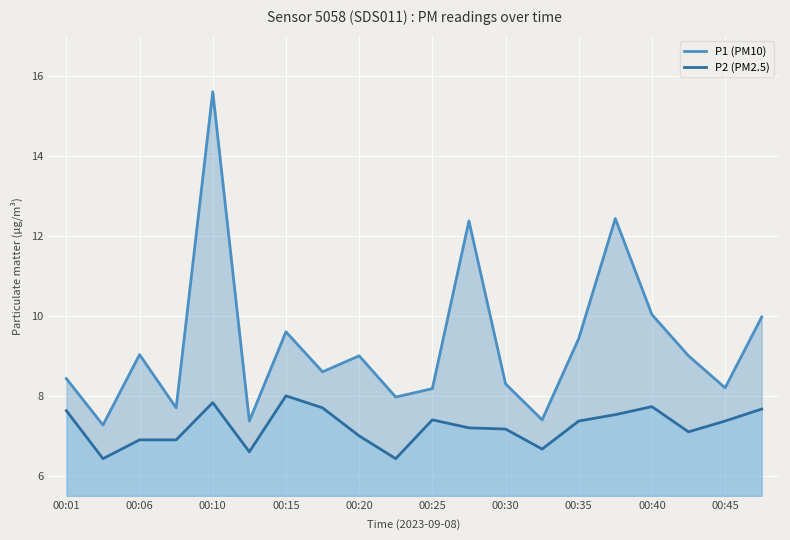

Reading left to right, transcribe all the data shown in this chart.

P1 (PM10): 8.4	7.3	9.0	7.7	15.6	7.4	9.6	8.6	9.0	8.0	8.2	12.4	8.3	7.4	9.4	12.4	10.0	9.0	8.2	10.0
P2 (PM2.5): 7.6	6.4	6.9	6.9	7.8	6.6	8.0	7.7	7.0	6.4	7.4	7.2	7.2	6.7	7.4	7.5	7.7	7.1	7.4	7.7